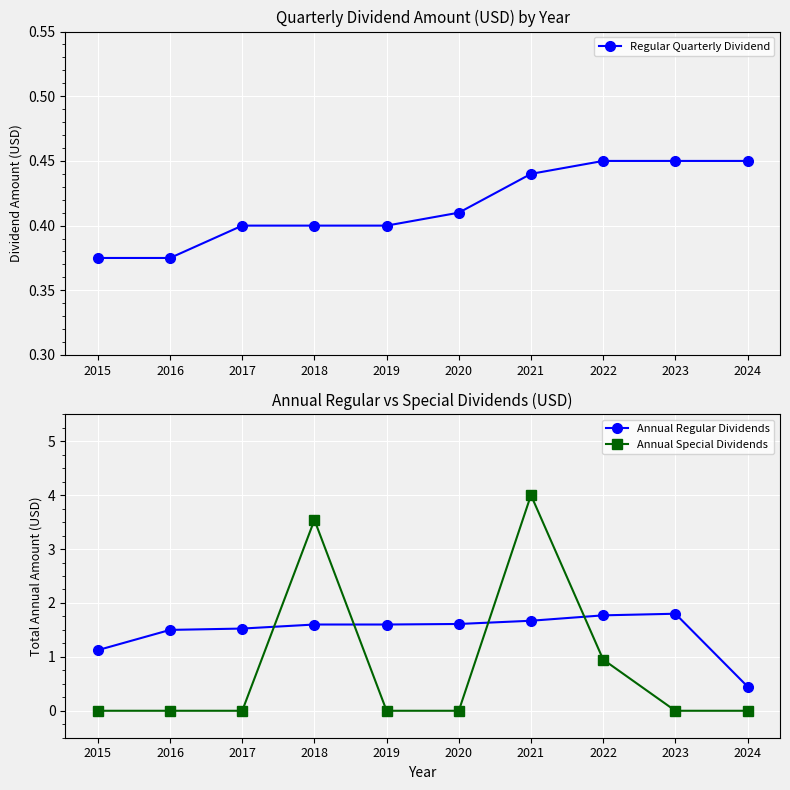

Rank the series at 2019 from highest to lowest value.

Annual Regular Dividends, Regular Quarterly Dividend, Annual Special Dividends